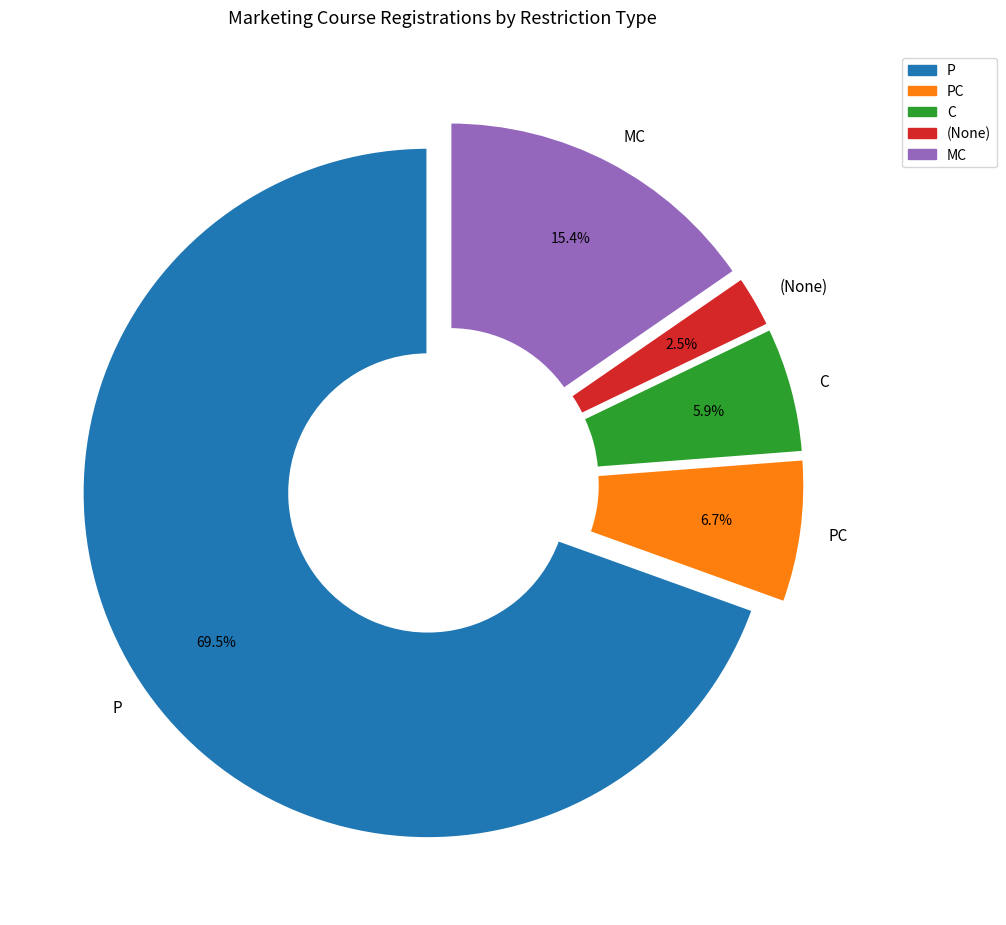

Between P and C, which is larger?

P